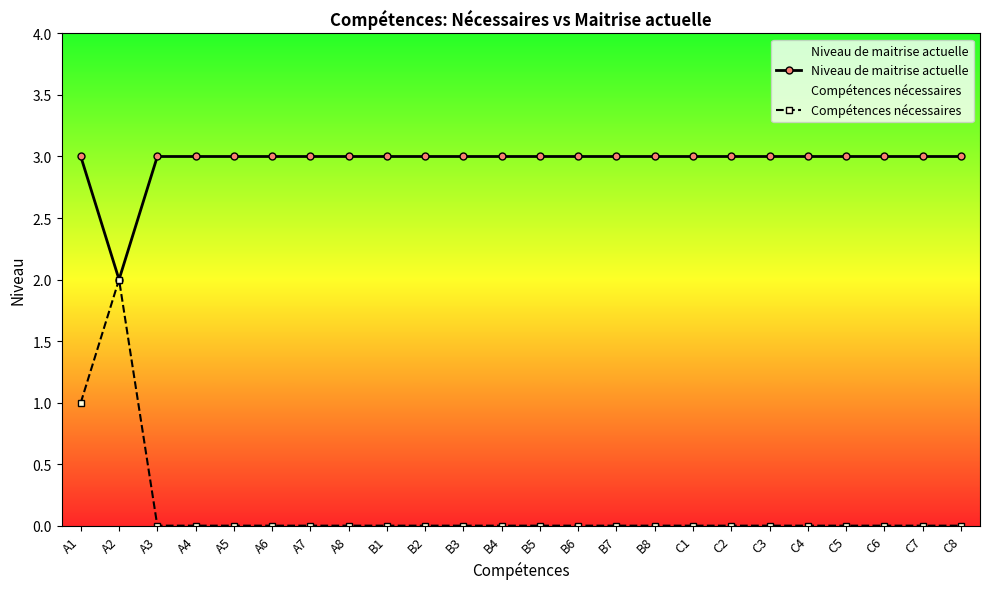

What is the total value across all series at B1?

3